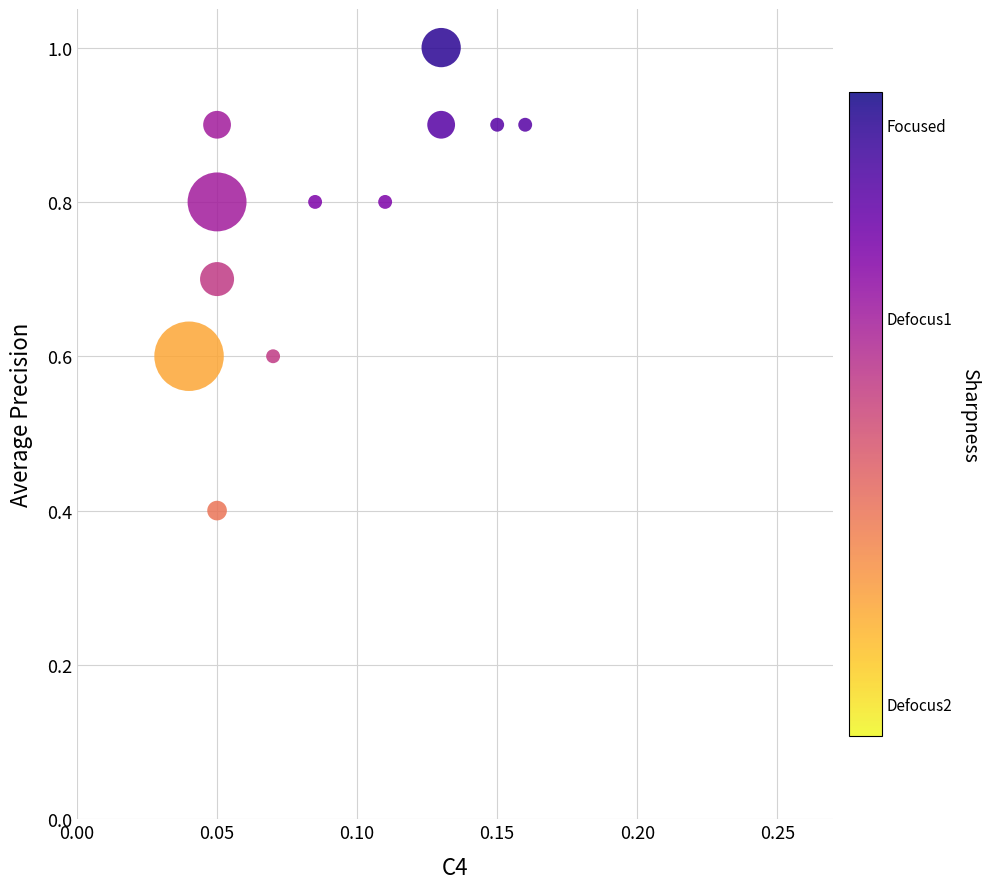

What is the range of Y values (max minus min)?

0.6